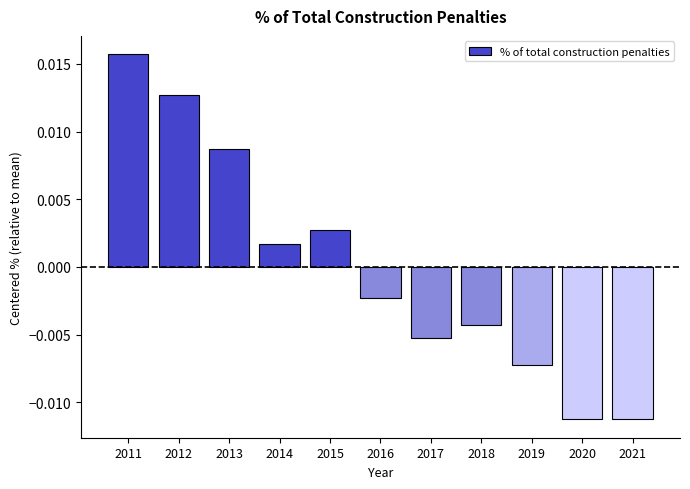

Which has a higher value, 2013 or 2020?

2013